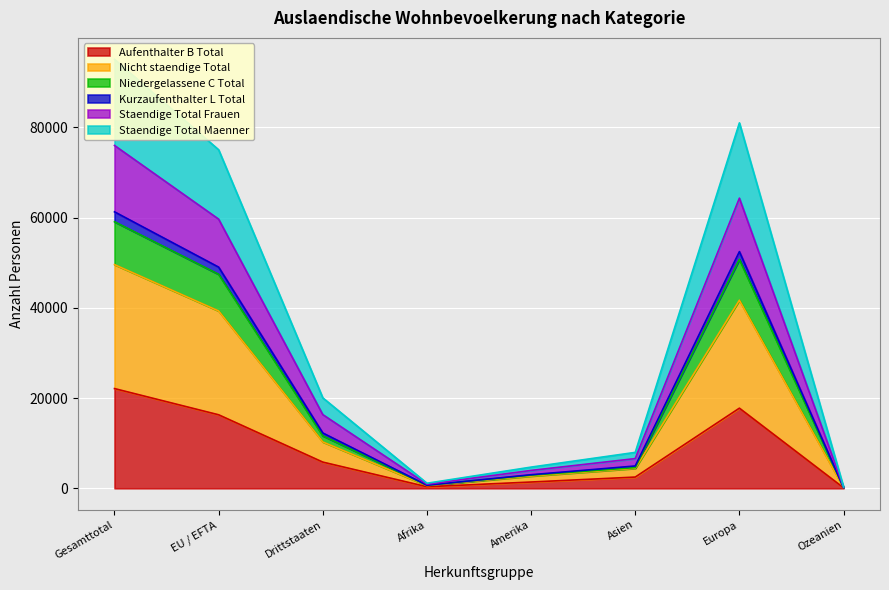

Count the number of categories in the chart.

8